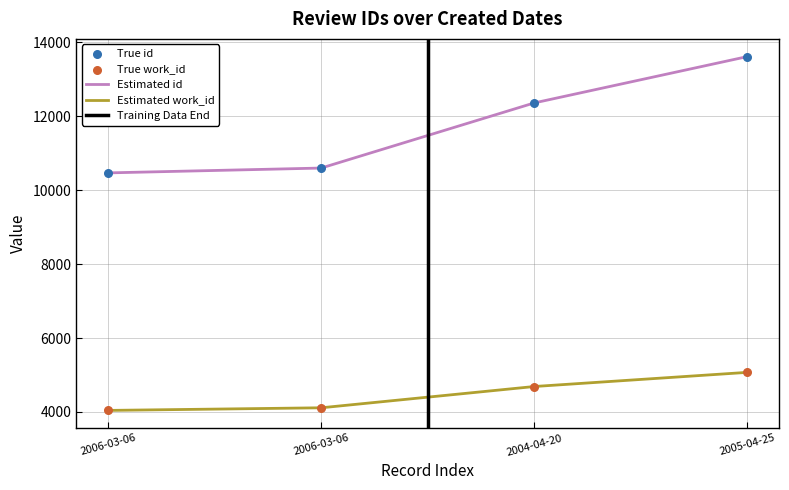

Which series contains the lowest Y value?

work_id